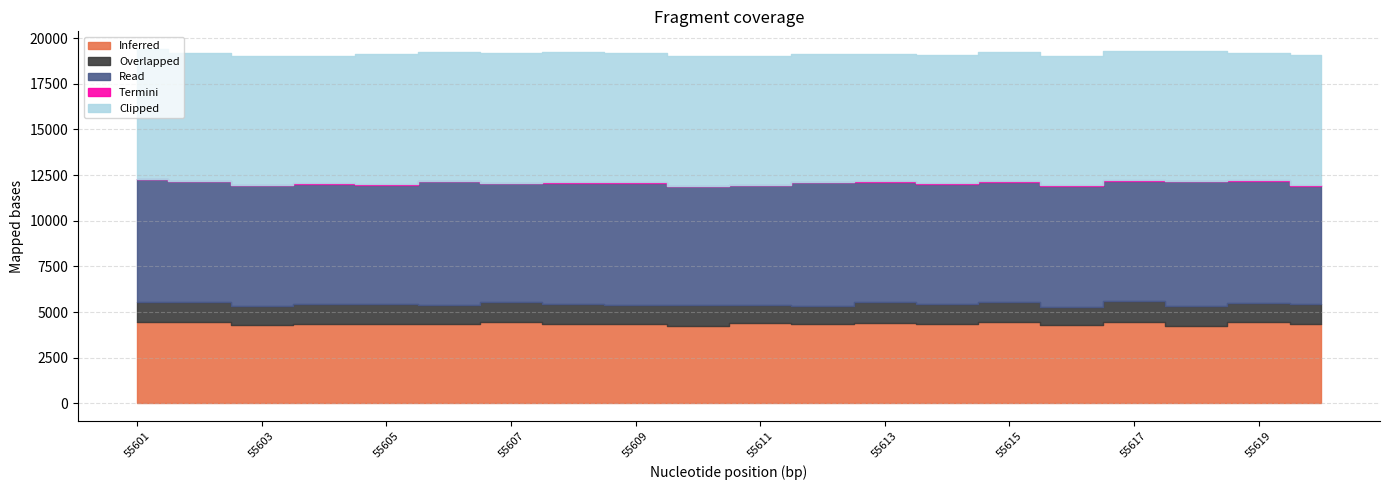

Reading left to right, extract all data points from this chart.

Inferred: 55601=4433	55602=4439	55603=4283	55604=4327	55605=4324	55606=4322	55607=4441	55608=4319	55609=4342	55610=4249	55611=4373	55612=4319	55613=4416	55614=4340	55615=4429	55616=4307	55617=4480	55618=4251	55619=4449	55620=4350
Overlapped: 55601=1130	55602=1113	55603=1067	55604=1137	55605=1092	55606=1051	55607=1119	55608=1116	55609=1040	55610=1129	55611=1006	55612=1022	55613=1127	55614=1124	55615=1096	55616=993	55617=1136	55618=1089	55619=1067	55620=1097
Read: 55601=6710	55602=6622	55603=6599	55604=6544	55605=6562	55606=6790	55607=6498	55608=6627	55609=6685	55610=6515	55611=6564	55612=6751	55613=6582	55614=6544	55615=6606	55616=6623	55617=6582	55618=6821	55619=6669	55620=6458
Termini: 55601=31	55602=23	55603=25	55604=34	55605=34	55606=35	55607=32	55608=36	55609=31	55610=34	55611=34	55612=29	55613=37	55614=32	55615=26	55616=29	55617=29	55618=32	55619=42	55620=42
Clipped: 55601=7094	55602=6986	55603=7059	55604=6966	55605=7098	55606=7024	55607=7097	55608=7114	55609=7072	55610=7097	55611=7066	55612=7012	55613=6953	55614=7050	55615=7076	55616=7067	55617=7062	55618=7075	55619=6978	55620=7118